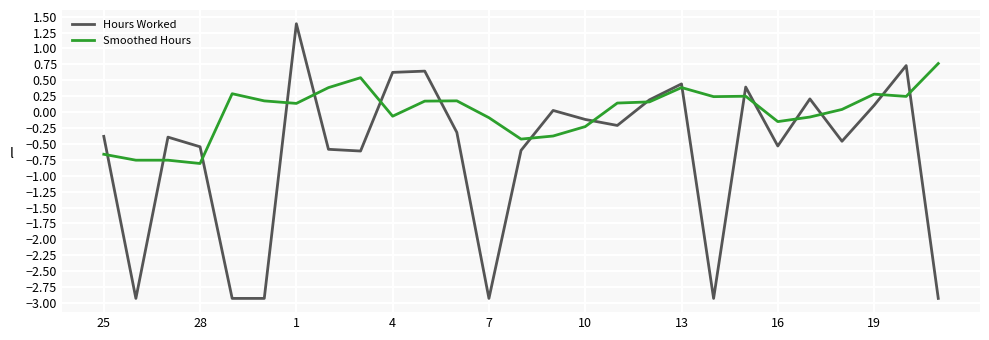

List the series in order of their overall mean, highest first.

Smoothed Hours, Hours Worked